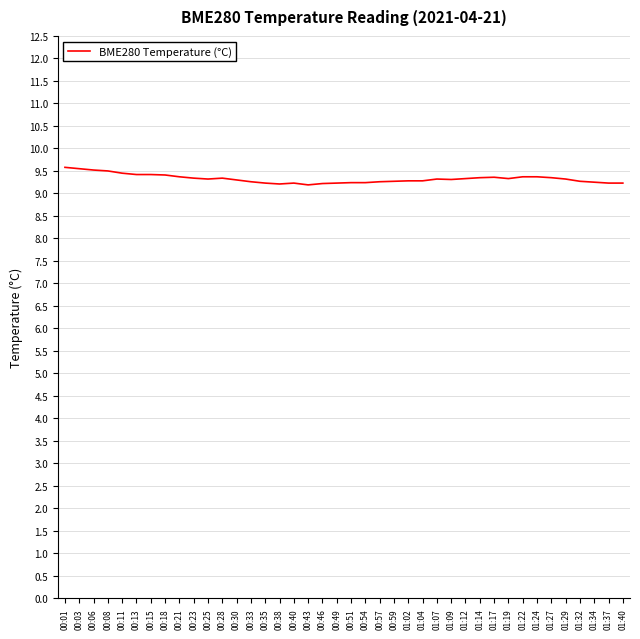

What is the smallest value displayed?

9.2